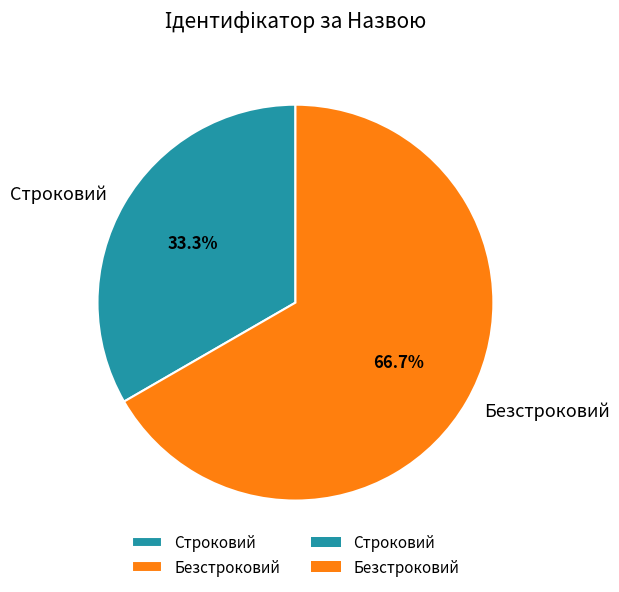

To the nearest percent, what is the difference between the largest and smallest slice percentages?

33%